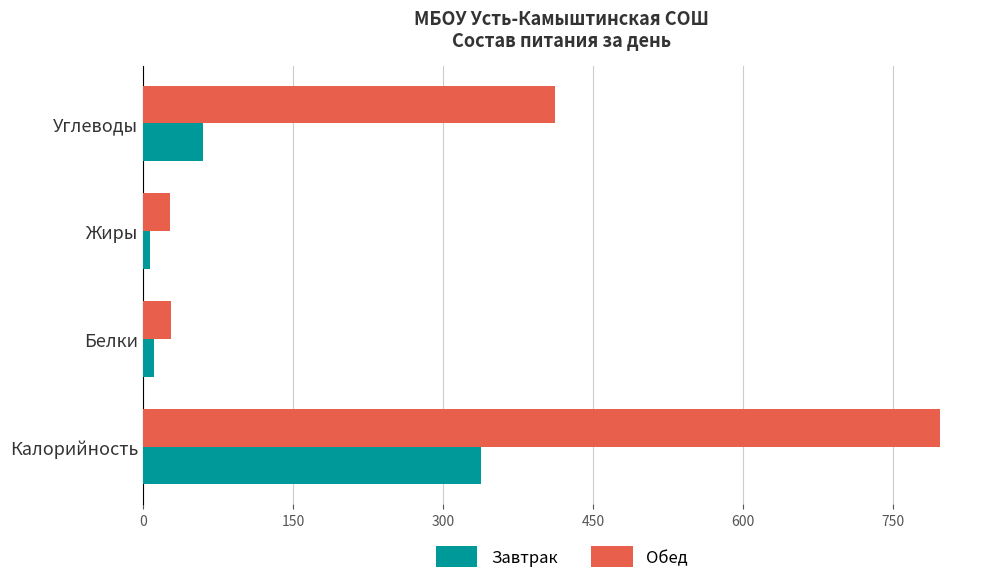

What is the difference between the second highest and minimum values in the Завтрак series?

52.5